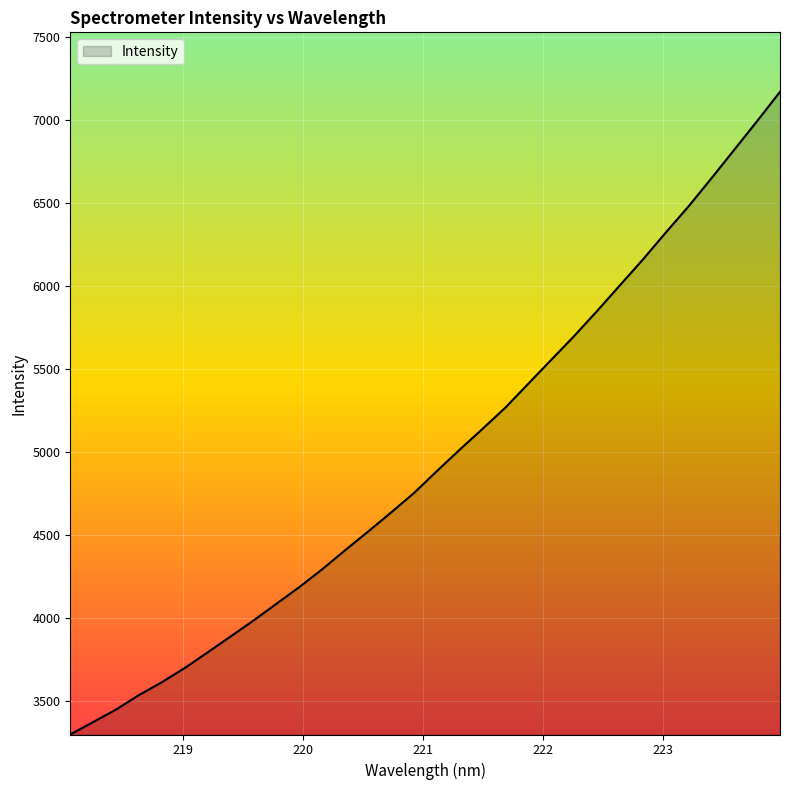

What is the minimum value shown in the chart?

3298.5